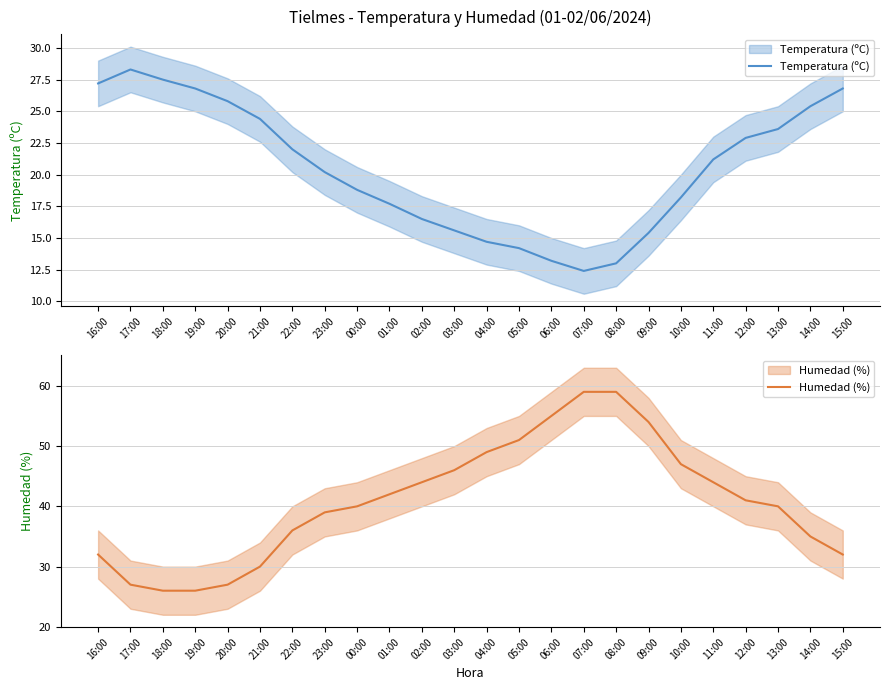

Reading right to left, extract all data points from this chart.

Temperatura (ºC): 15:00=26.8	14:00=25.4	13:00=23.6	12:00=22.9	11:00=21.2	10:00=18.2	09:00=15.4	08:00=13.0	07:00=12.4	06:00=13.2	05:00=14.2	04:00=14.7	03:00=15.6	02:00=16.5	01:00=17.7	00:00=18.8	23:00=20.2	22:00=22.0	21:00=24.4	20:00=25.8	19:00=26.8	18:00=27.5	17:00=28.3	16:00=27.2
Humedad (%): 15:00=32.0	14:00=35.0	13:00=40.0	12:00=41.0	11:00=44.0	10:00=47.0	09:00=54.0	08:00=59.0	07:00=59.0	06:00=55.0	05:00=51.0	04:00=49.0	03:00=46.0	02:00=44.0	01:00=42.0	00:00=40.0	23:00=39.0	22:00=36.0	21:00=30.0	20:00=27.0	19:00=26.0	18:00=26.0	17:00=27.0	16:00=32.0